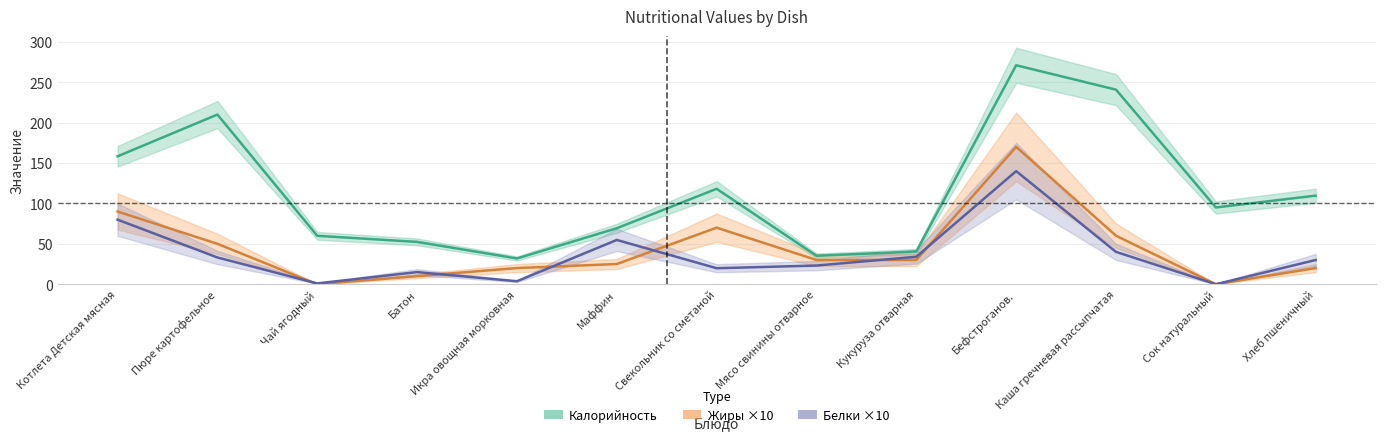

At how many categories does at least one series exceed 134?

4